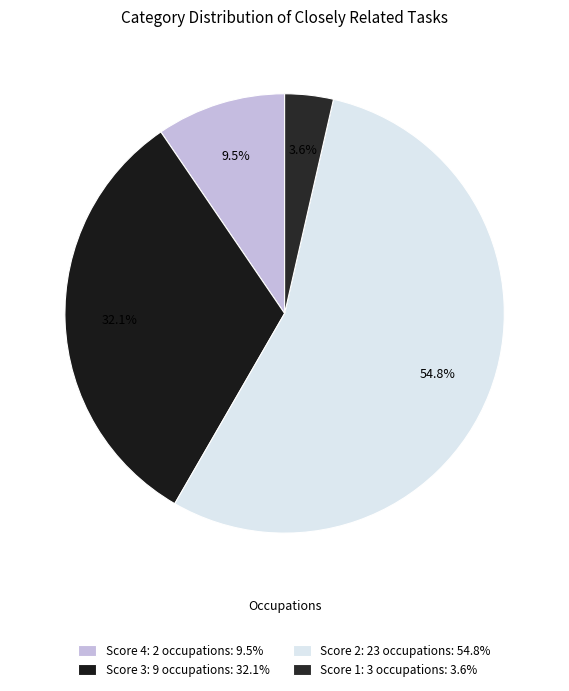

What is the smallest slice in the pie chart?

Score 1: 3 occupations: 3.6%